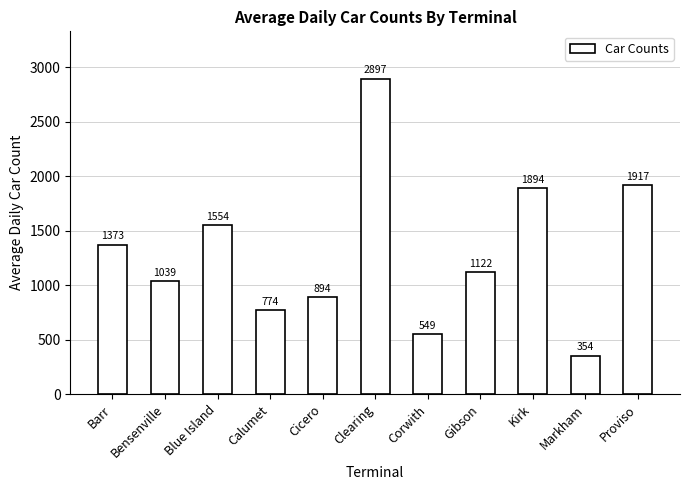

What is the difference between the maximum and minimum values?

2543